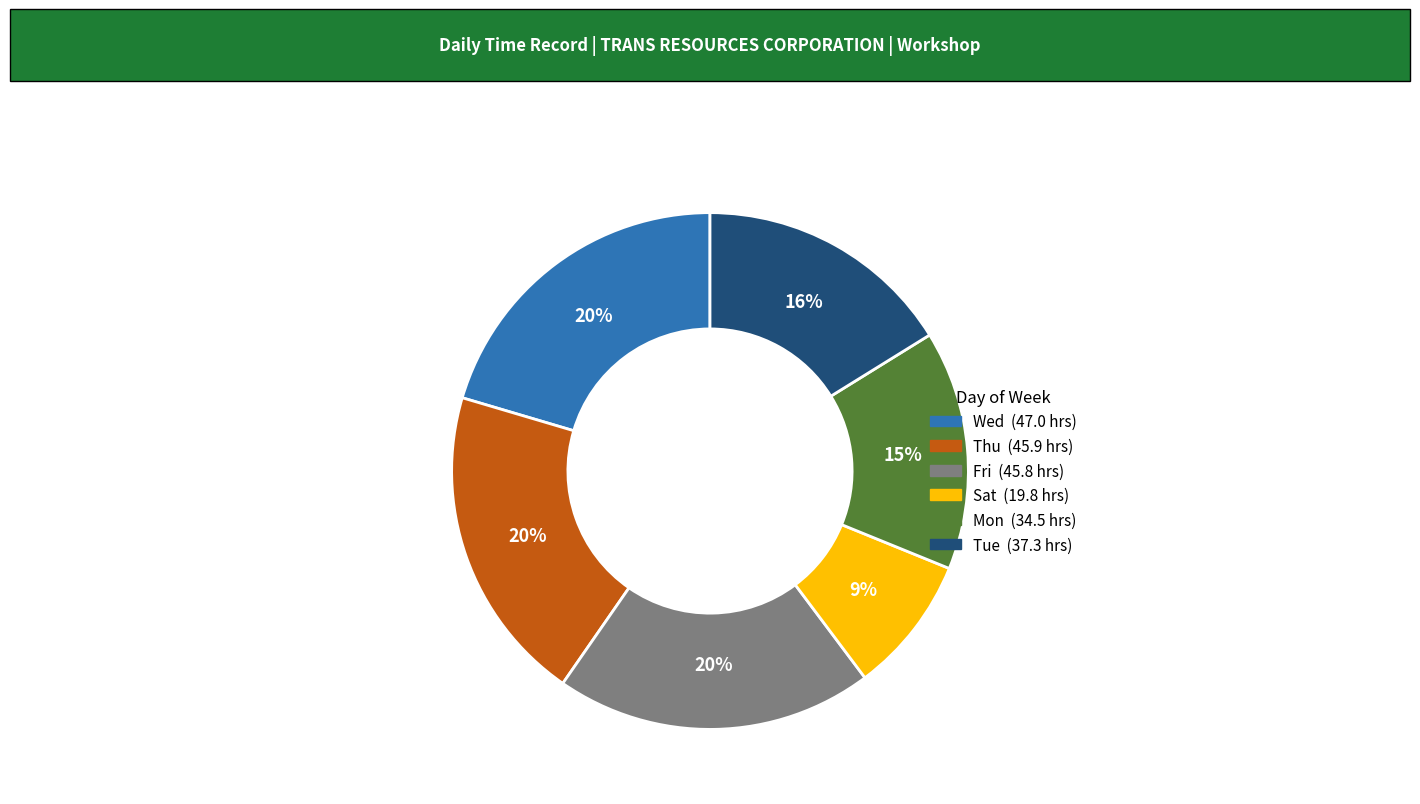

To the nearest percent, what is the average slice percentage?

17%